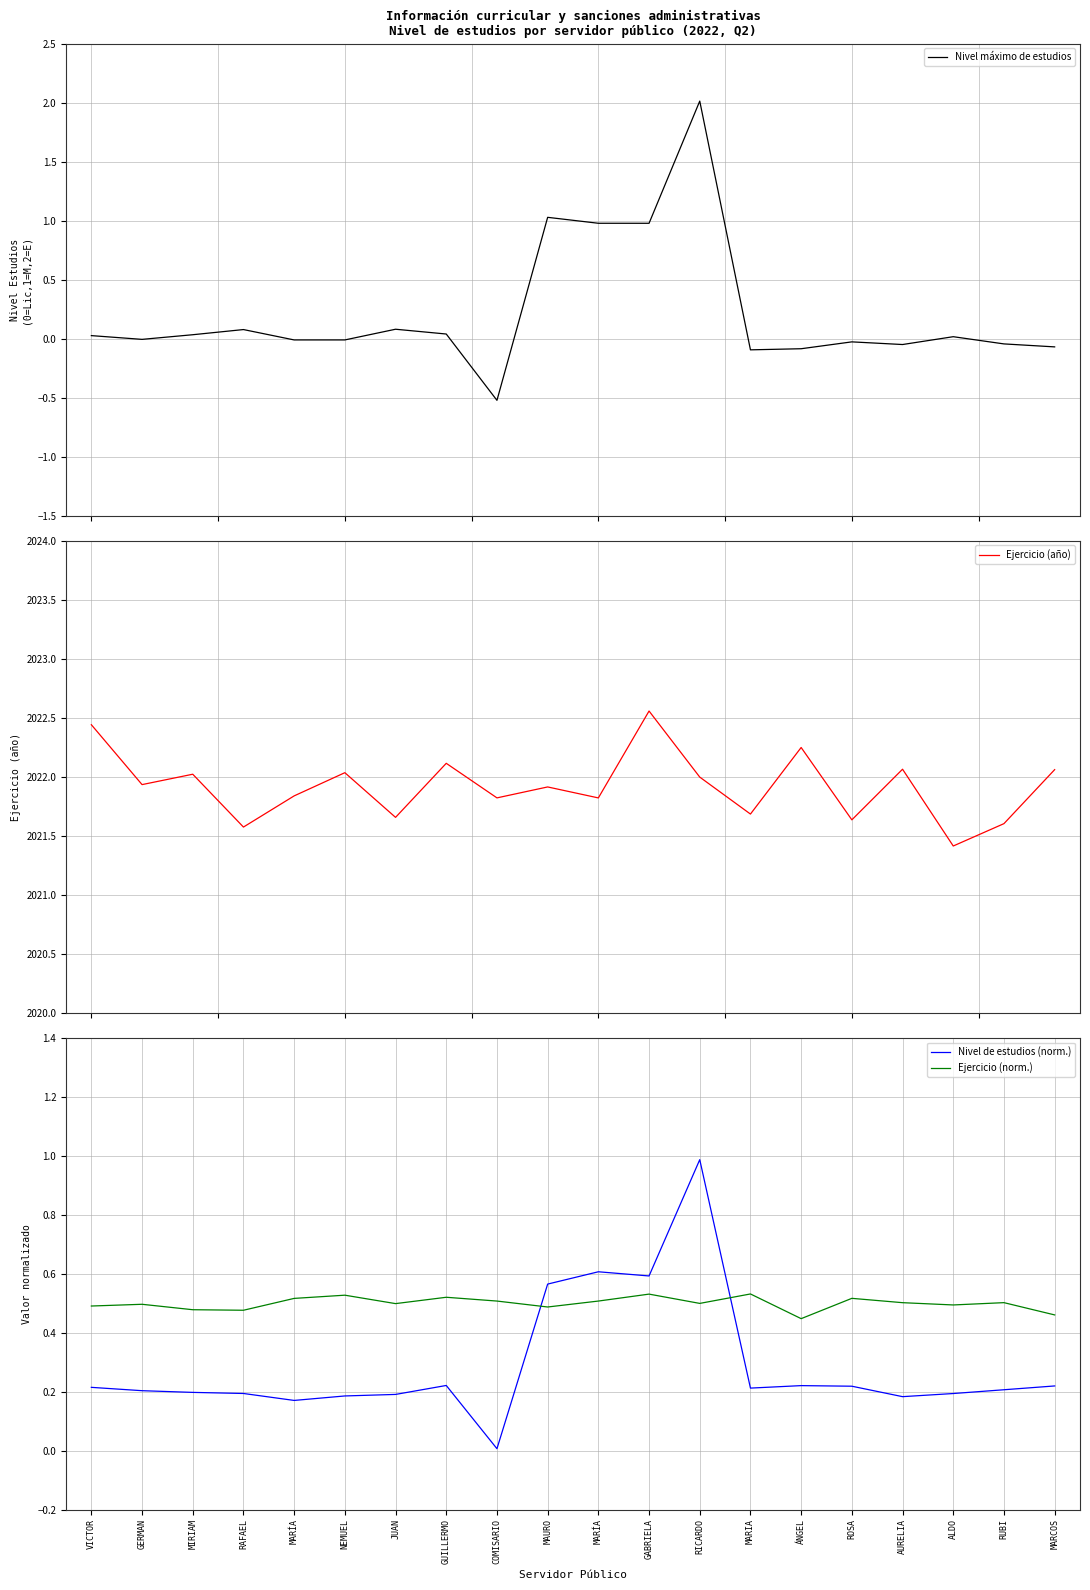

True or false: Nivel máximo de estudios and Ejercicio (año) intersect in this chart.

False